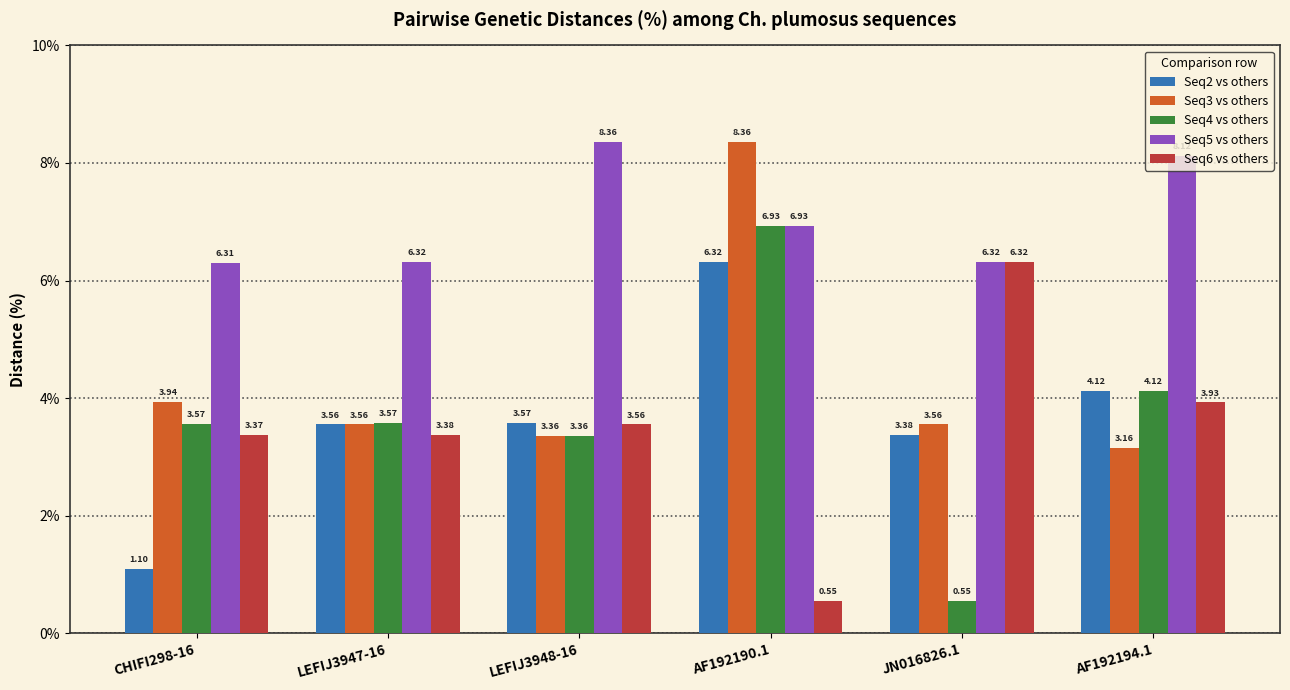

True or false: Seq5 vs others has a value of 1.5 at LEFIJ3947-16.

False